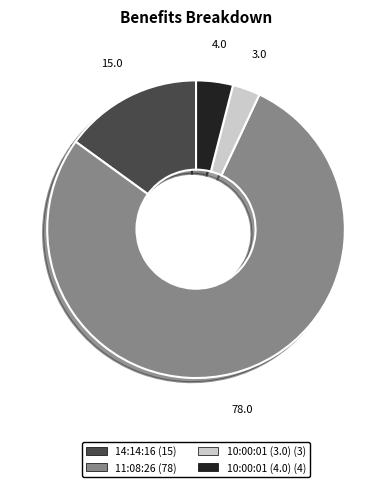

Between 10:00:01 (4.0) and 11:08:26, which is larger?

11:08:26